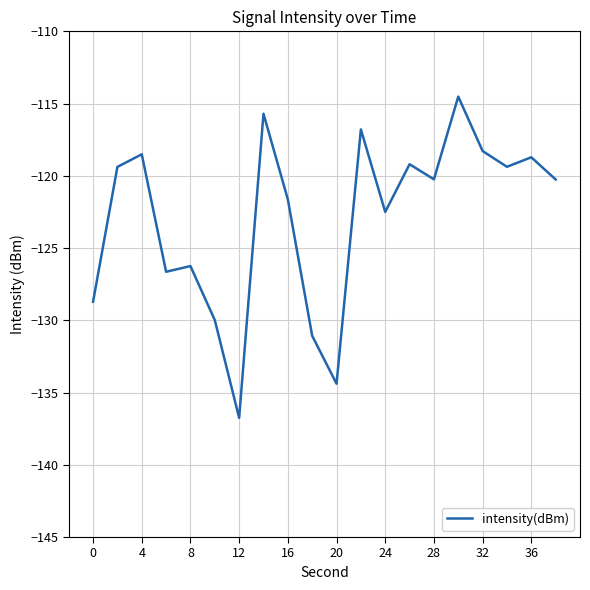

What is the average value?

-122.9